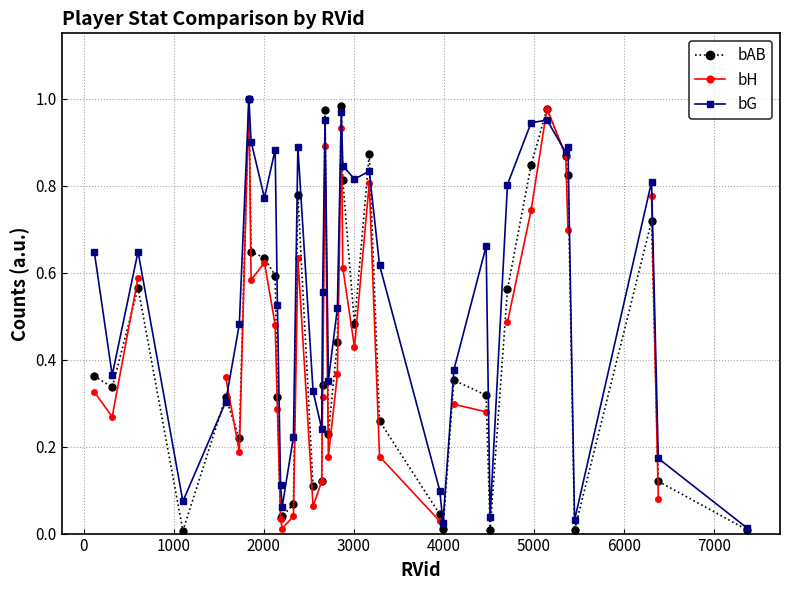

Is this an area chart (filled region under the line)?

No